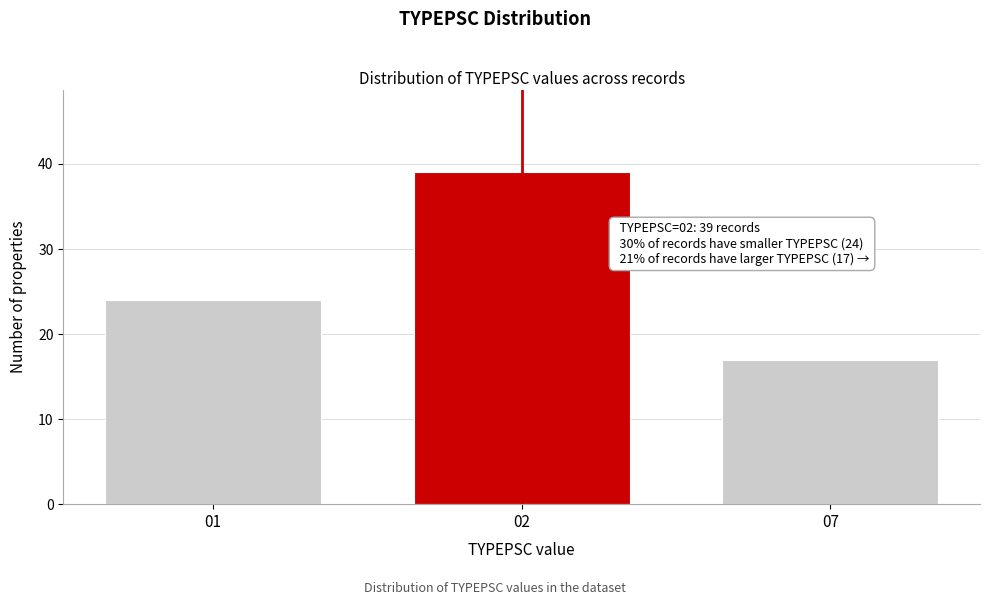

Reading right to left, extract all data points from this chart.

17	39	24